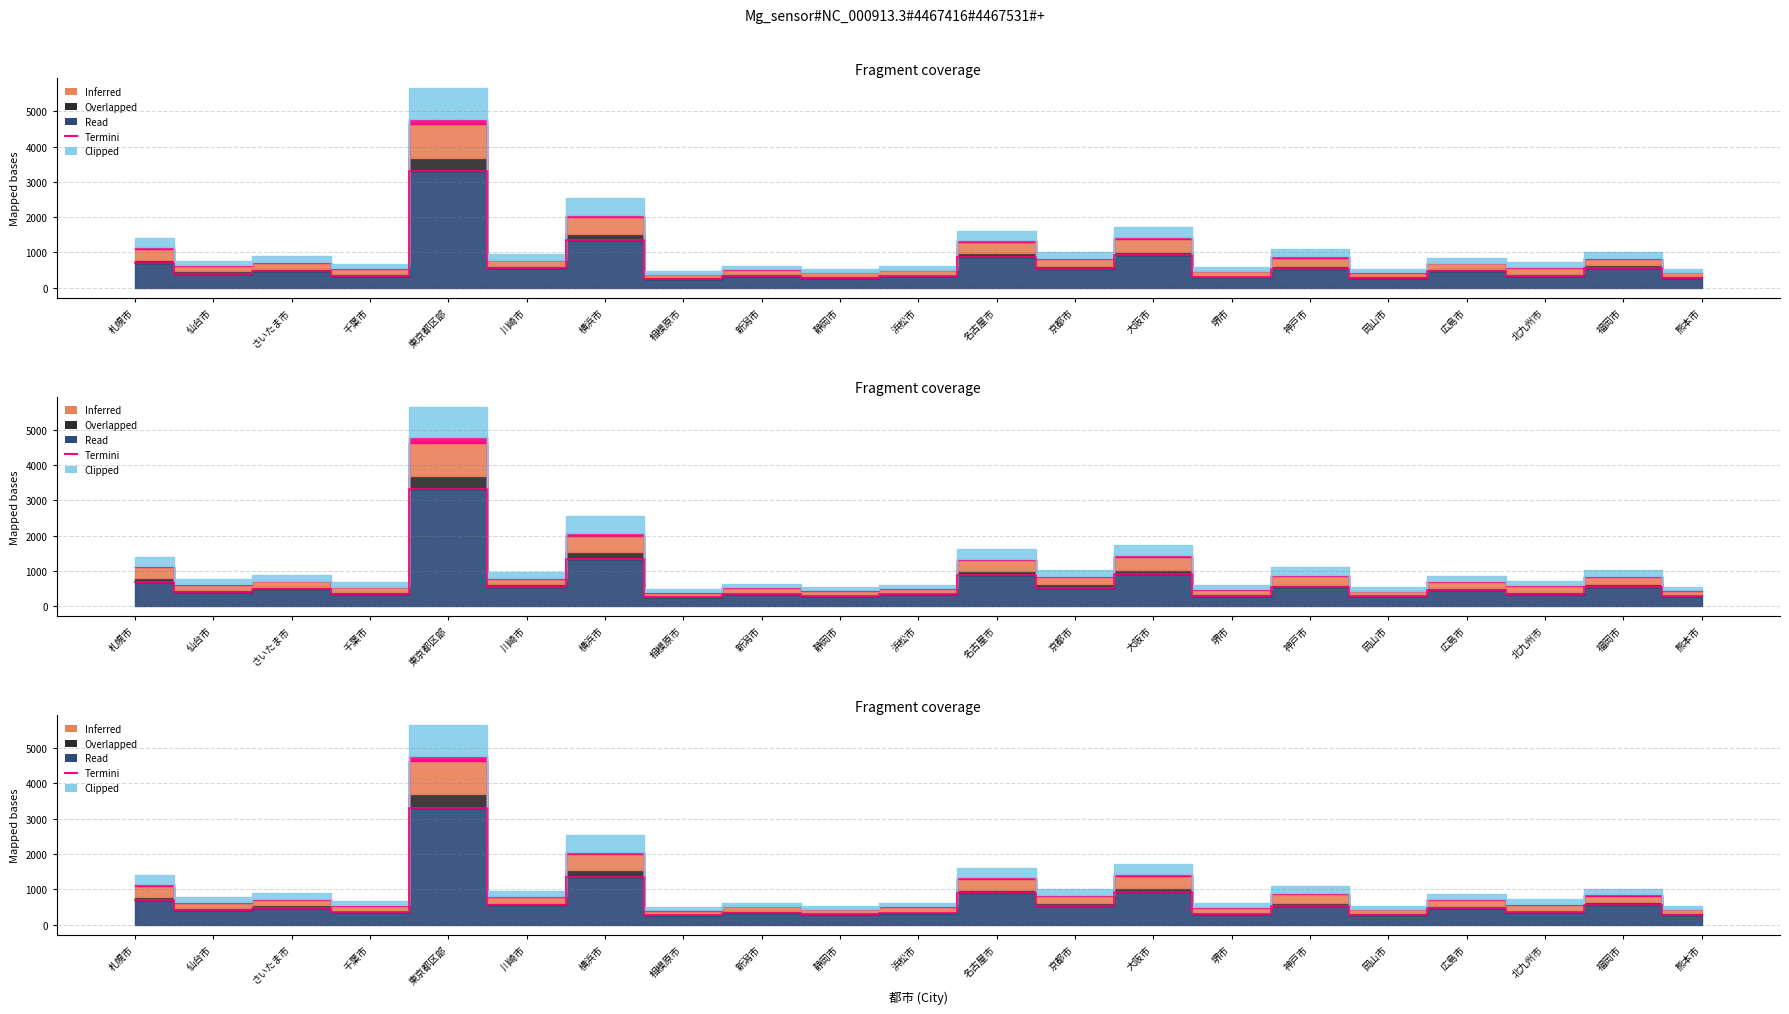

What is the label of the 2nd point from the right?

福岡市